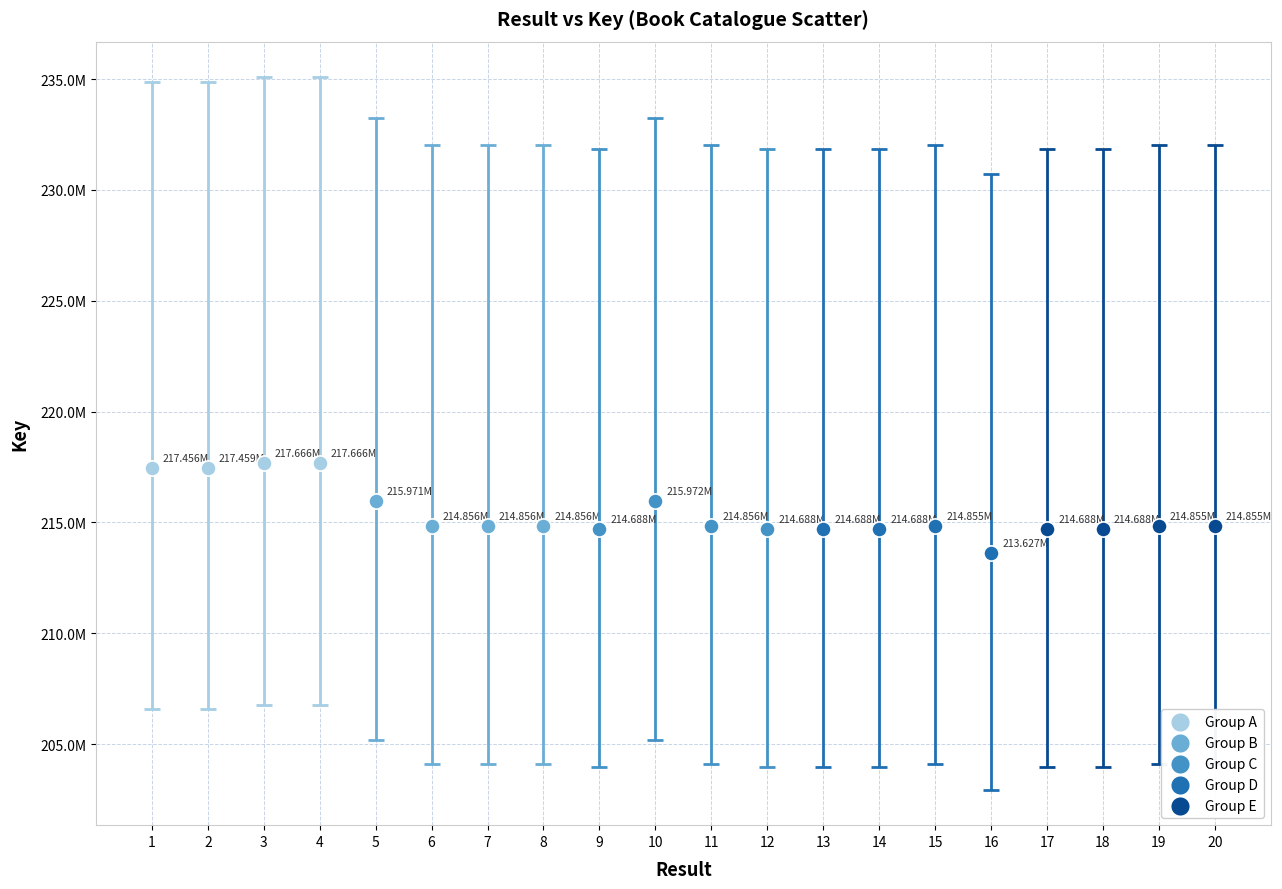

What are all the series names shown in the legend?

Group A, Group B, Group C, Group D, Group E